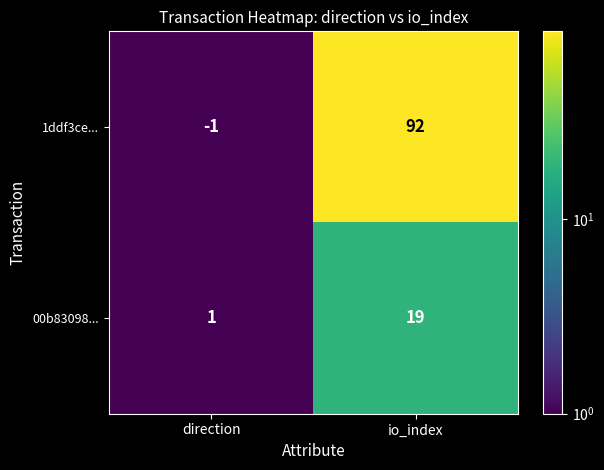

At which category does the chart reach its peak across all series?

io_index